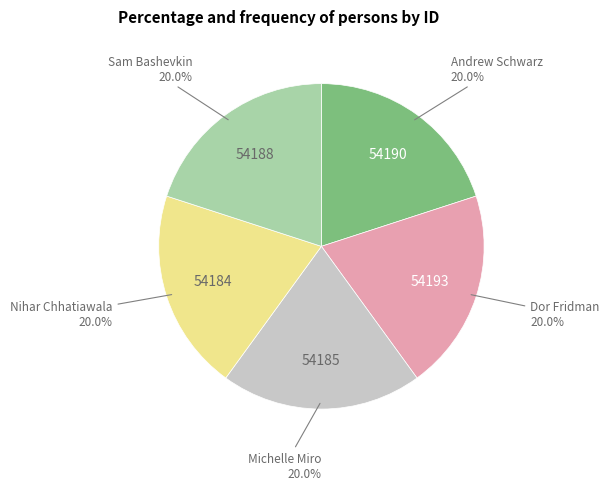

Does any single category account for the majority?

No